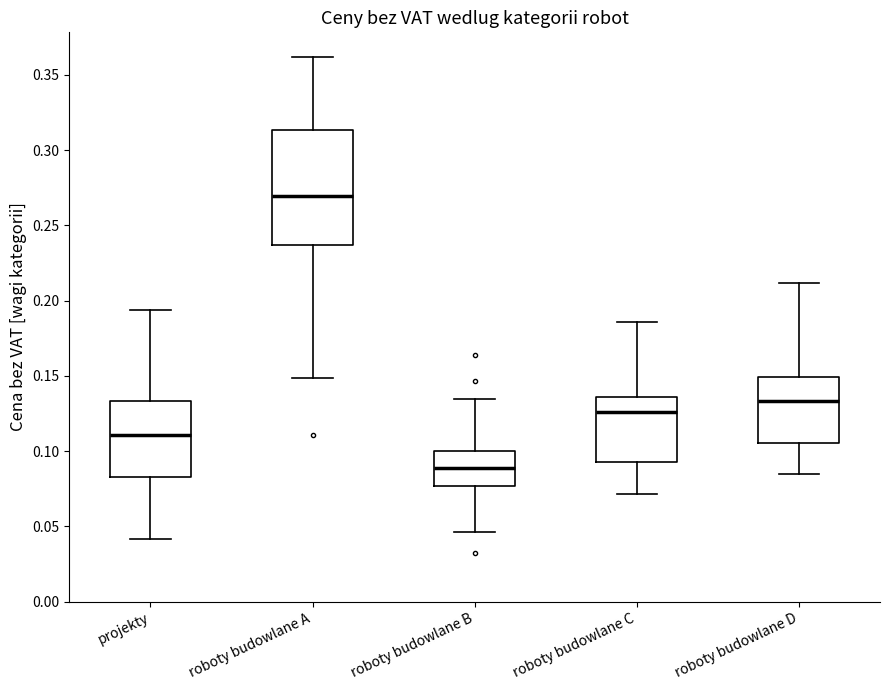

Reading left to right, transcribe this box plot: for each box, give where its median line is, the range the box spans, and where its two whiskers end, as read against the y-axis. The values are not printed on the chart, so give them approximately, as read against the axis.

projekty: median 0.110, box 0.085 to 0.135, whiskers 0.040 to 0.195
roboty budowlane A: median 0.270, box 0.235 to 0.315, whiskers 0.150 to 0.360
roboty budowlane B: median 0.090, box 0.075 to 0.100, whiskers 0.045 to 0.135
roboty budowlane C: median 0.125, box 0.095 to 0.135, whiskers 0.070 to 0.185
roboty budowlane D: median 0.135, box 0.105 to 0.150, whiskers 0.085 to 0.210